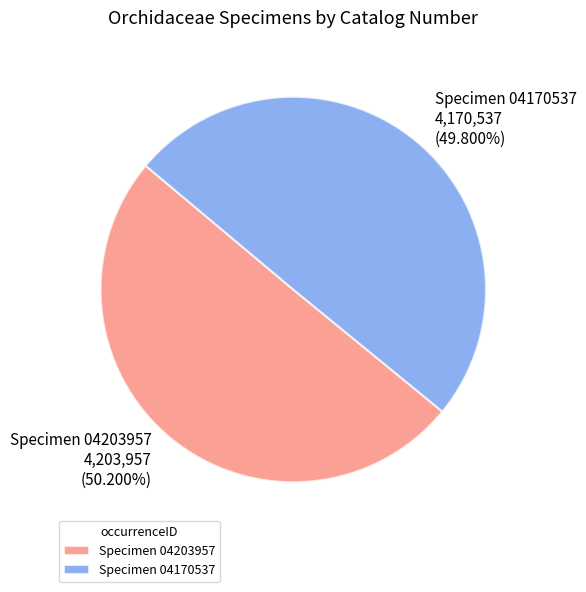

Count the number of slices in the pie.

2